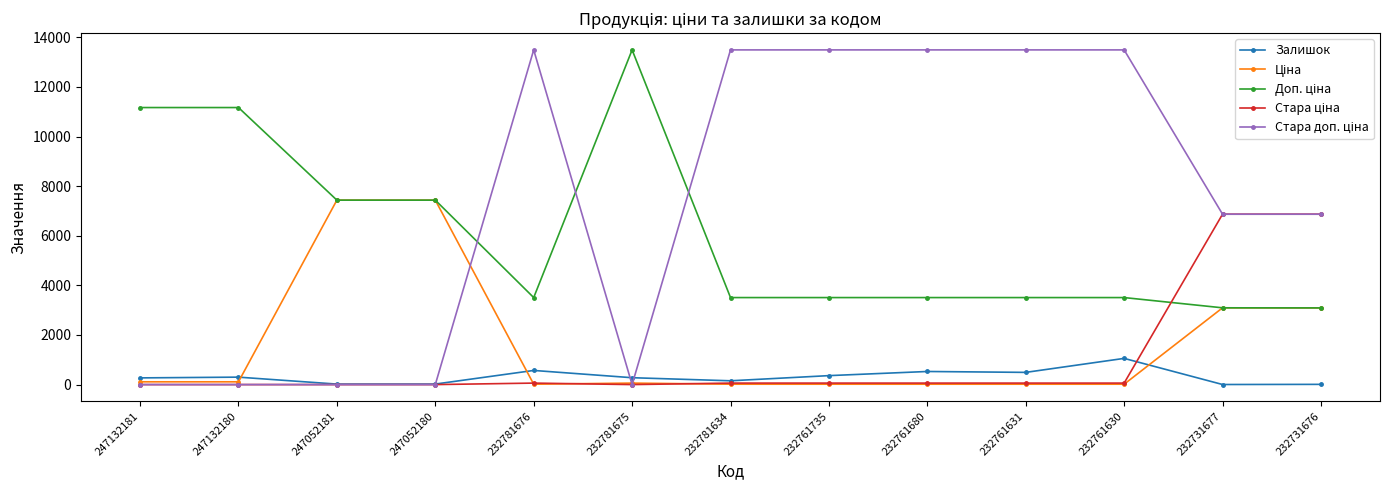

What is the value of the Залишок point at the 9th from the left?

528.0